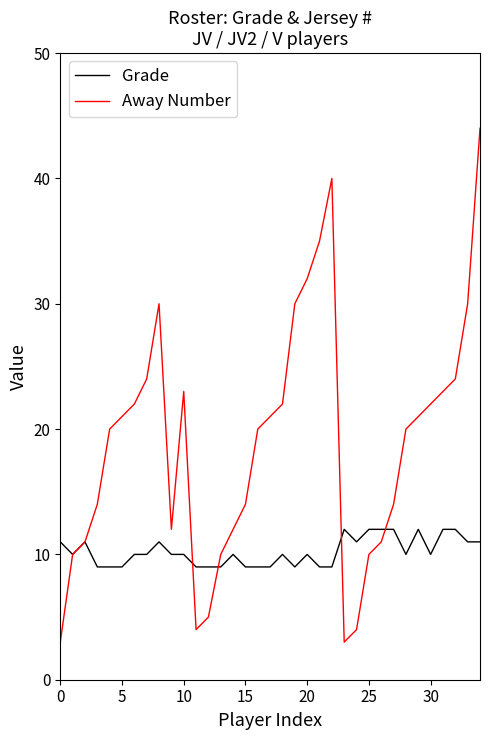

What is the maximum value shown in the chart?

44